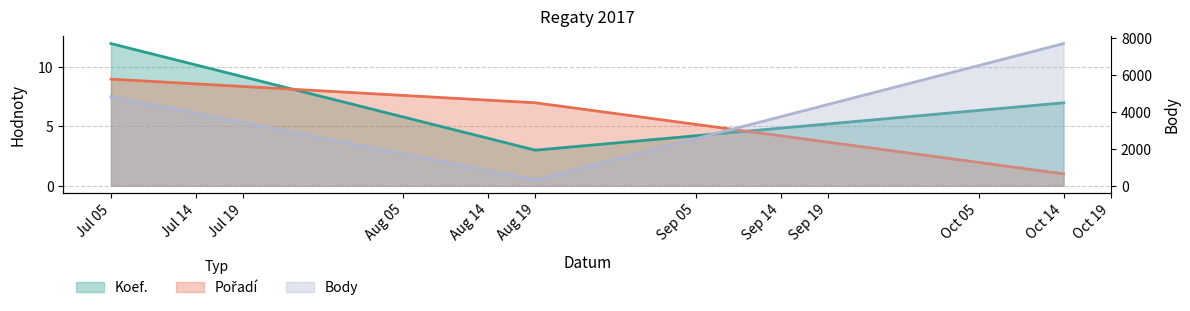

What value does the Body series have at Oct 14?

7707